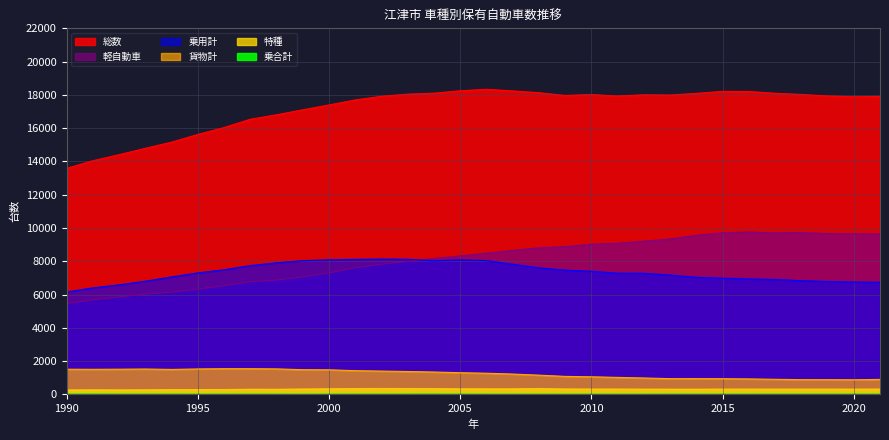

After their last crossing, which series has the higher values: 乗用計 or 軽自動車?

軽自動車